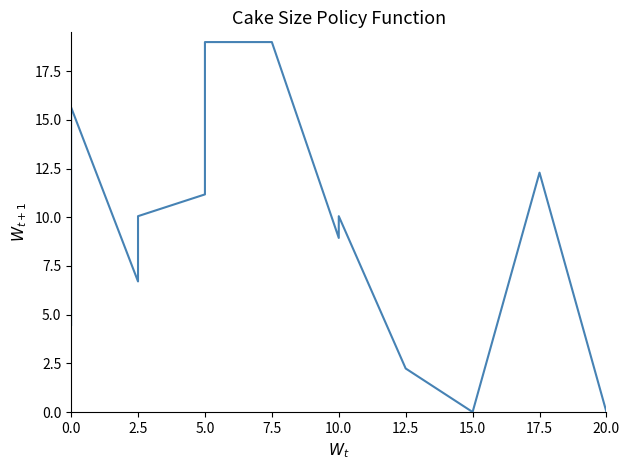

What is the label of the 13th point from the left?

15.0